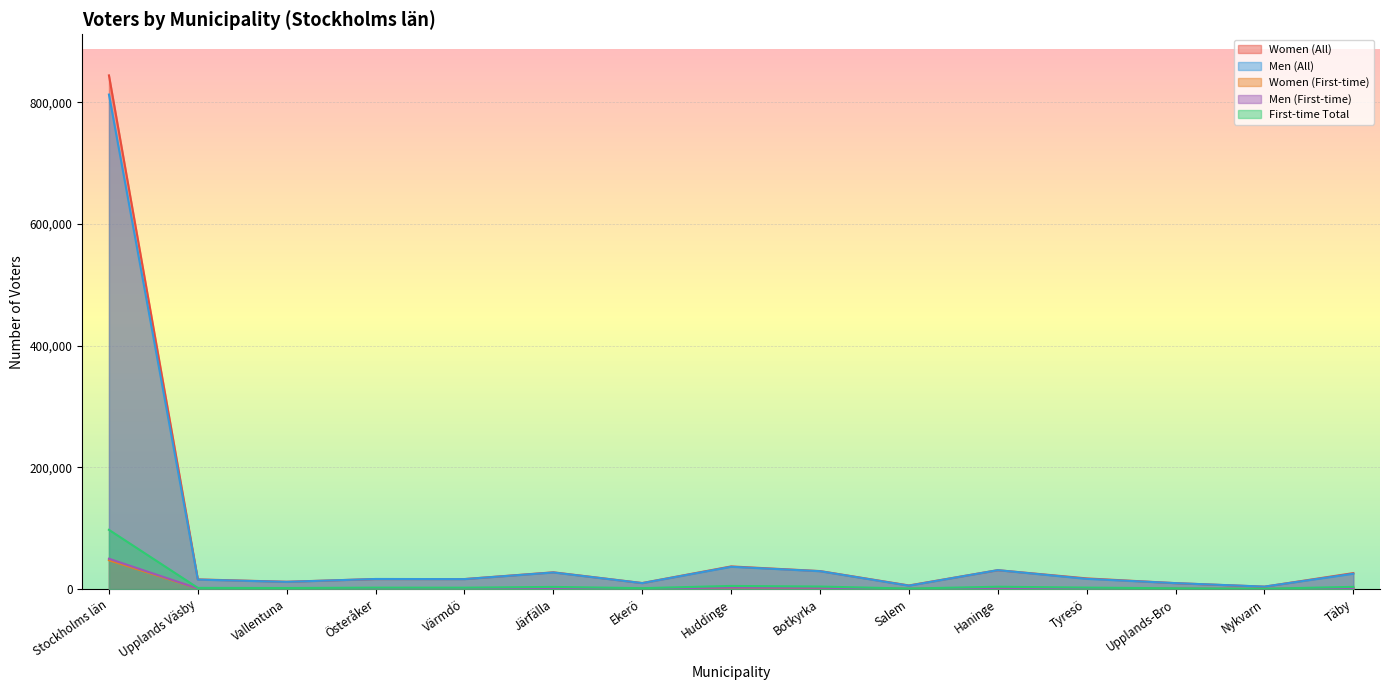

What is the difference between the maximum and minimum values in the First-time Total series?

96821